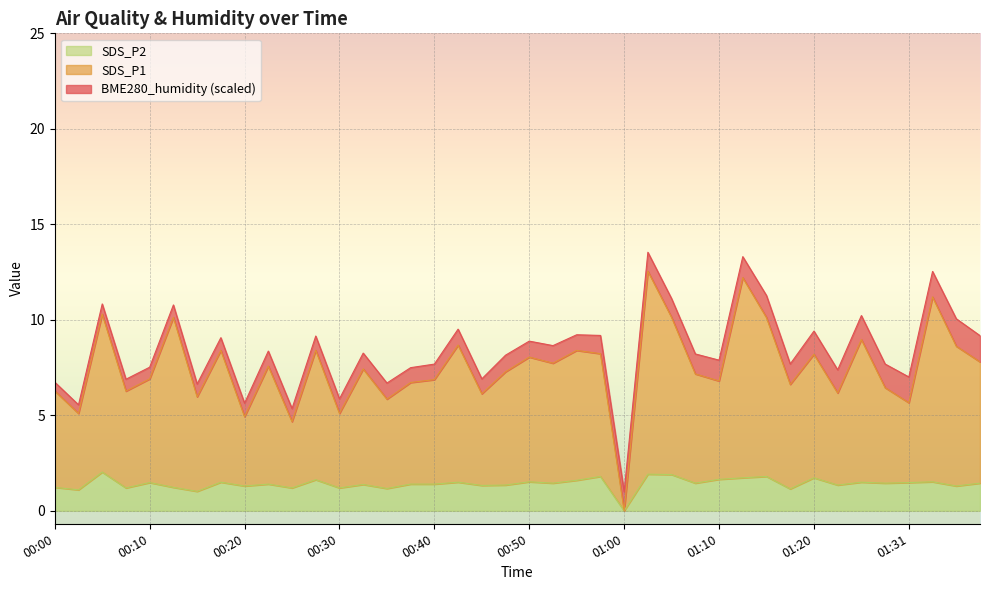

What is the difference between the highest and lowest values at 00:05?

8.3